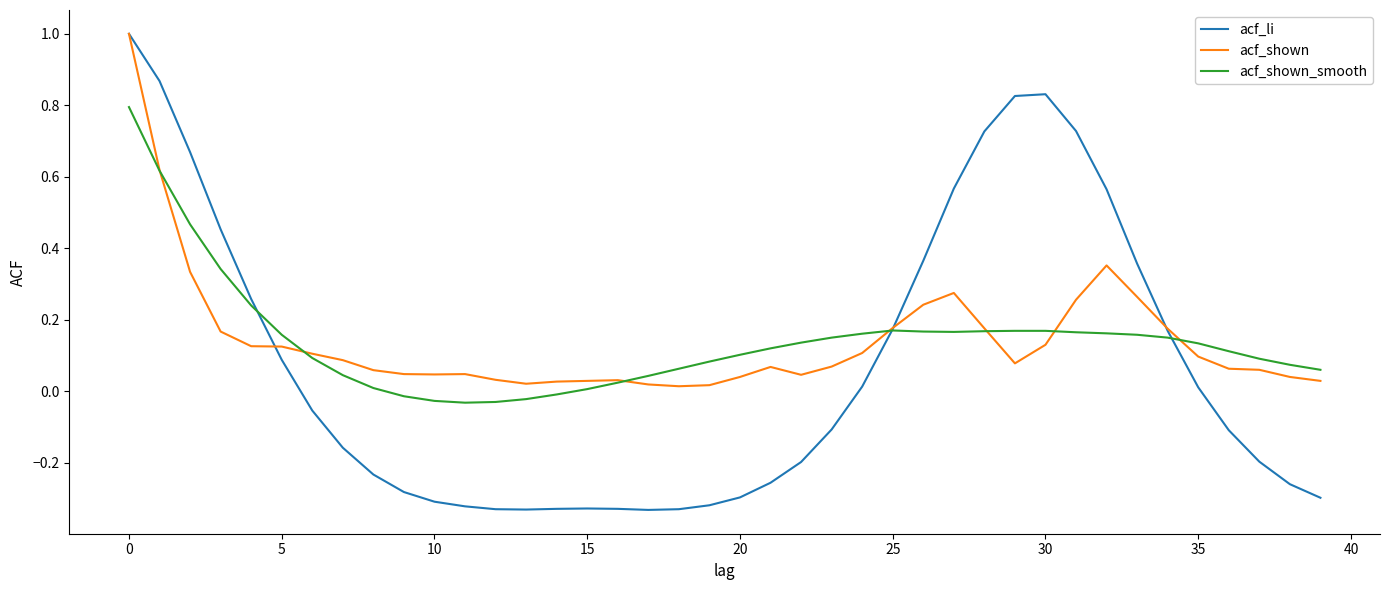

How many times do acf_shown_smooth and acf_li cross each other?

3